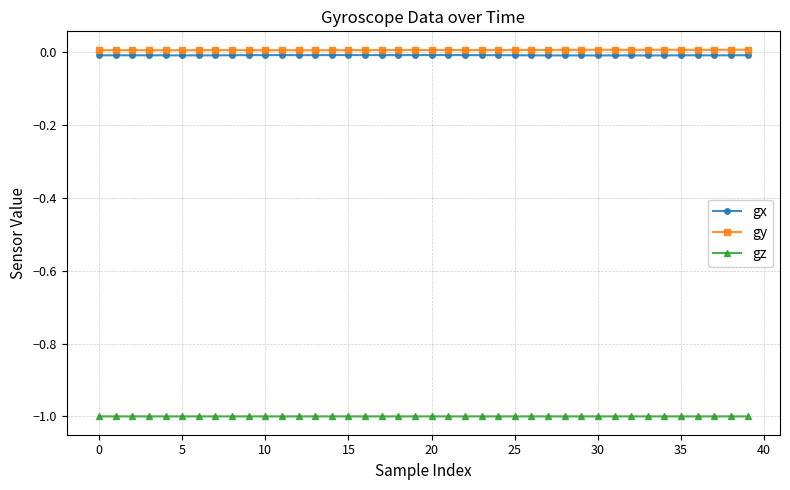

True or false: gz and gx cross at least once.

False